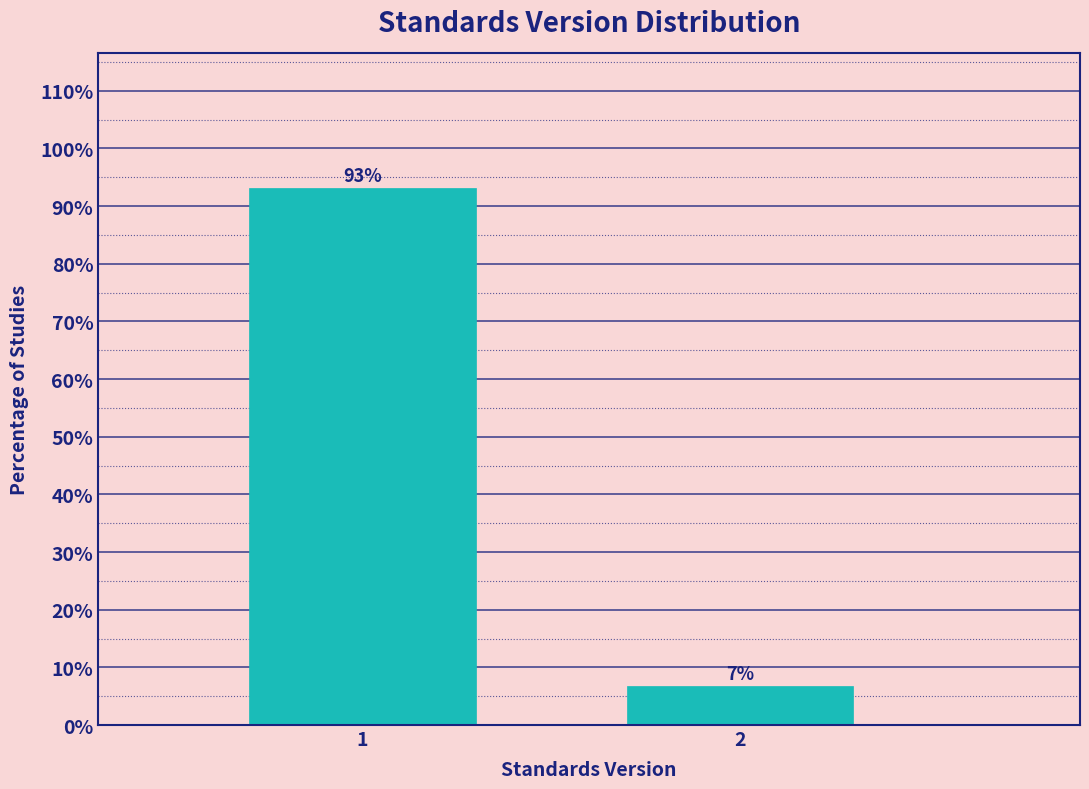

What is the sum of the values at 1 and 2?

100.0